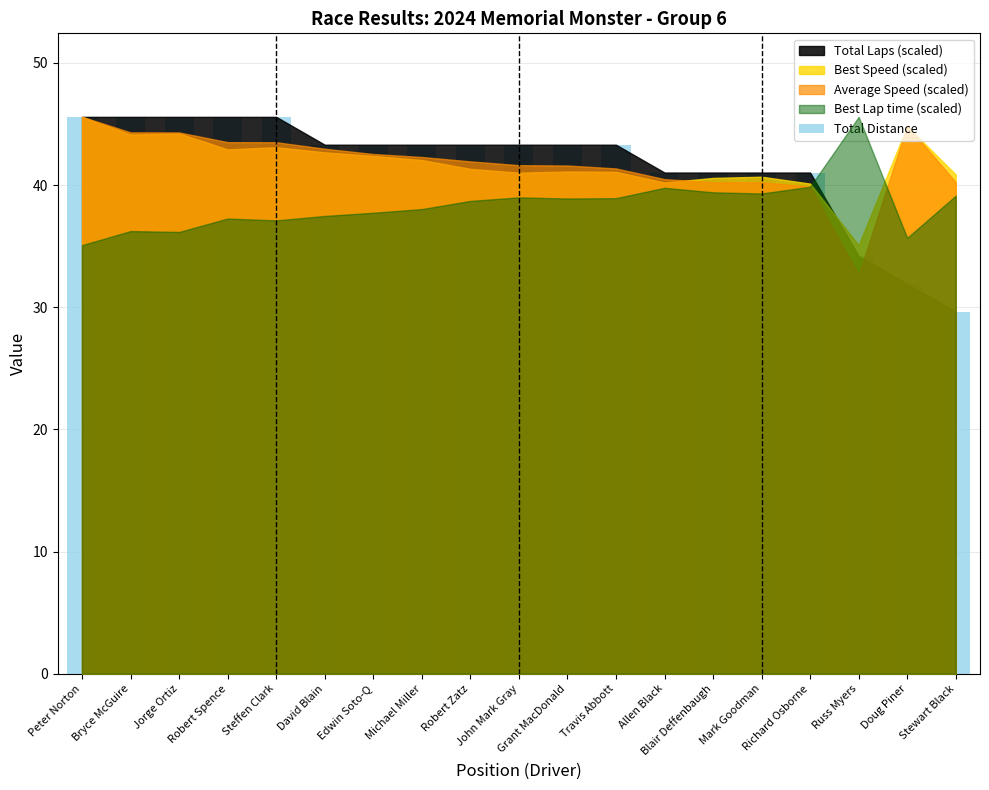

Approximately how many times larger is the value at Mark Goodman compared to Russ Myers?

1.2